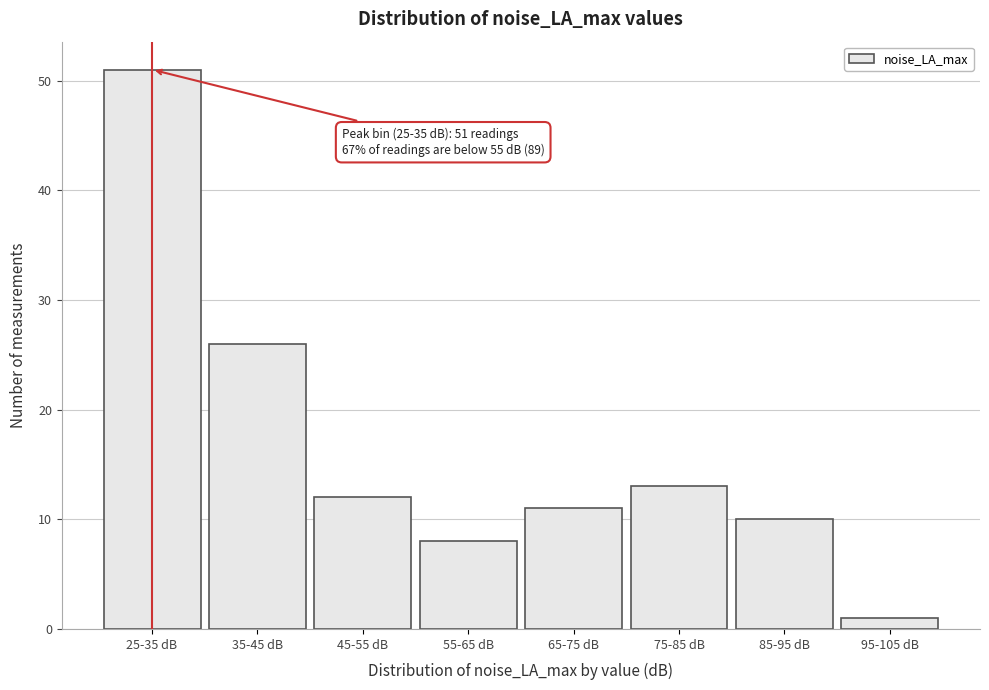

Reading left to right, list all the values displayed in this chart.

25-35 dB=51	35-45 dB=26	45-55 dB=12	55-65 dB=8	65-75 dB=11	75-85 dB=13	85-95 dB=10	95-105 dB=1